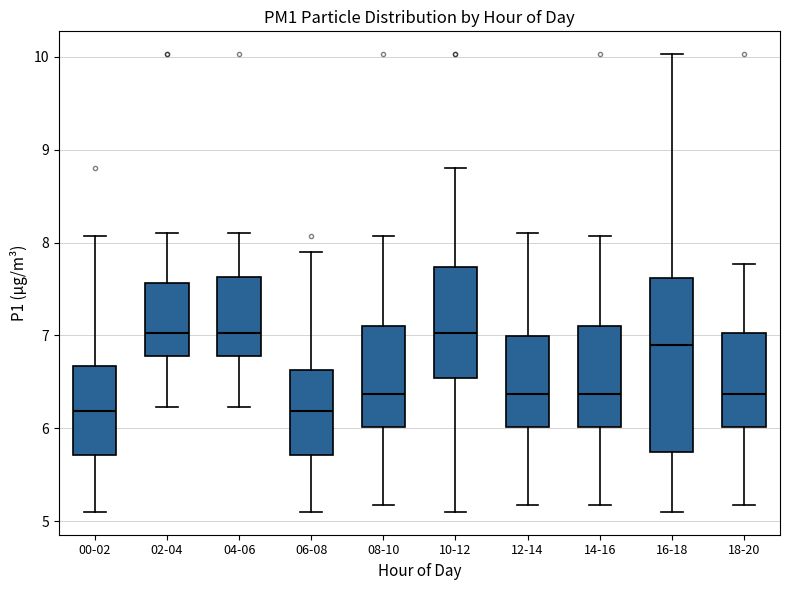

Reading left to right, transcribe this box plot: for each box, give where its median line is, the range the box spans, and where its two whiskers end, as read against the y-axis. The values are not printed on the chart, so give them approximately, as read against the axis.

00-02: median 6.2, box 5.7 to 6.7, whiskers 5.1 to 8.1
02-04: median 7.0, box 6.8 to 7.6, whiskers 6.2 to 8.1
04-06: median 7.0, box 6.8 to 7.6, whiskers 6.2 to 8.1
06-08: median 6.2, box 5.7 to 6.6, whiskers 5.1 to 7.9
08-10: median 6.4, box 6.0 to 7.1, whiskers 5.2 to 8.1
10-12: median 7.0, box 6.5 to 7.7, whiskers 5.1 to 8.8
12-14: median 6.4, box 6.0 to 7.0, whiskers 5.2 to 8.1
14-16: median 6.4, box 6.0 to 7.1, whiskers 5.2 to 8.1
16-18: median 6.9, box 5.8 to 7.6, whiskers 5.1 to 10.0
18-20: median 6.4, box 6.0 to 7.0, whiskers 5.2 to 7.8